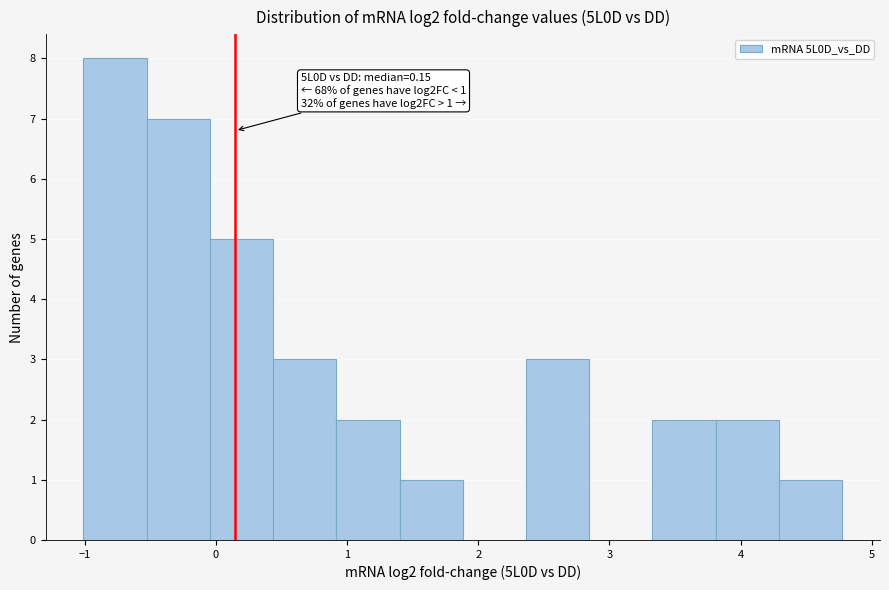

Over which range of the x-axis is the bar tallest?

-1.0 to -0.5